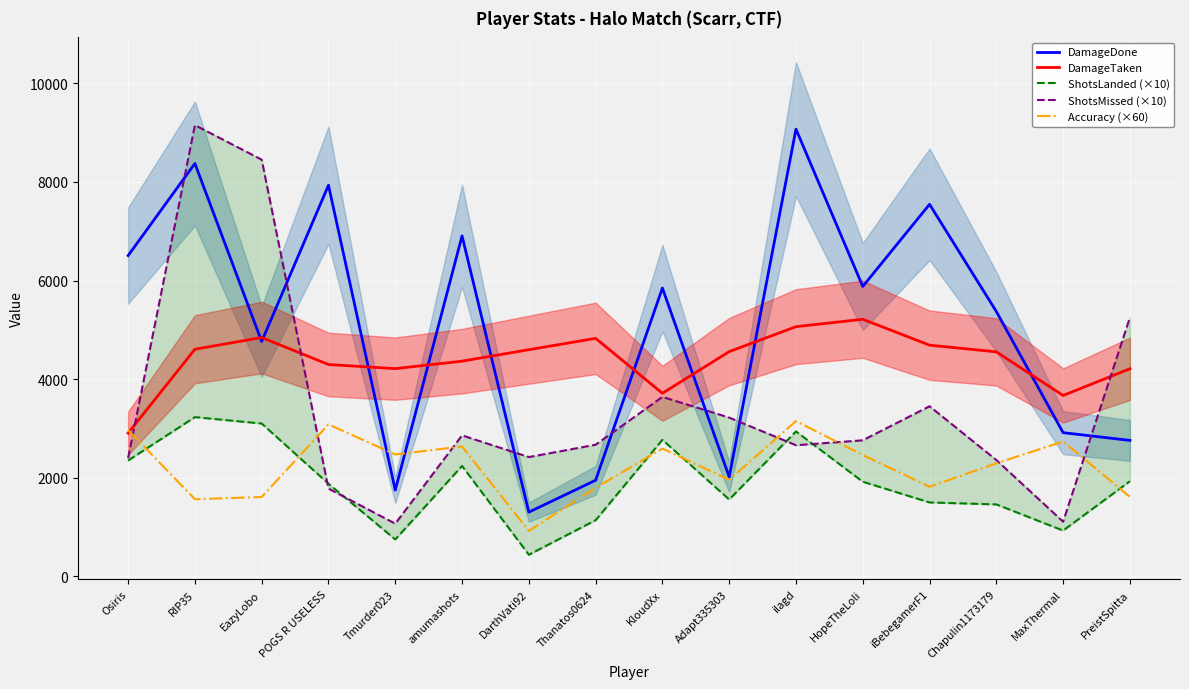

After their last crossing, which series has the higher values: Accuracy (×60) or ShotsLanded (×10)?

ShotsLanded (×10)